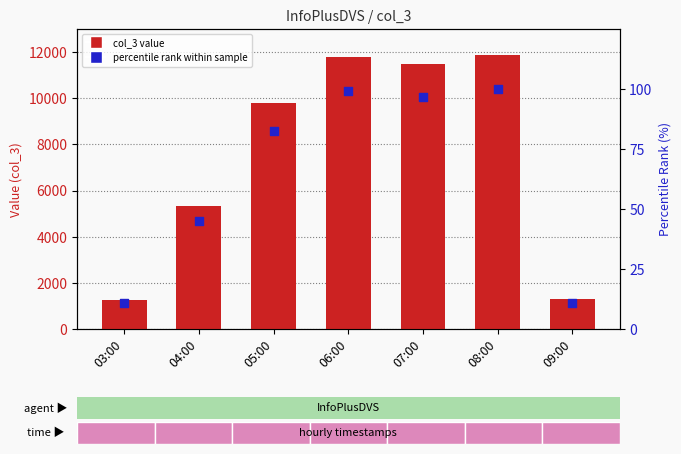

What are all the series names shown in the legend?

col_3, percentile rank within sample